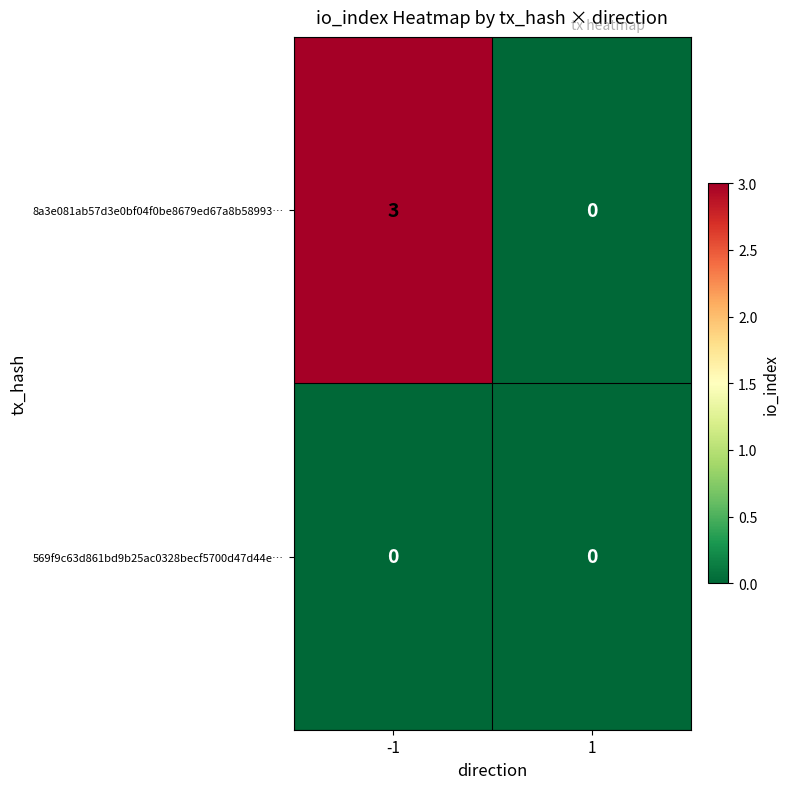

List the series in order of their peak value, lowest first.

569f9c63d861bd9b25ac0328becf5700d47d44e…, 8a3e081ab57d3e0bf04f0be8679ed67a8b58993…